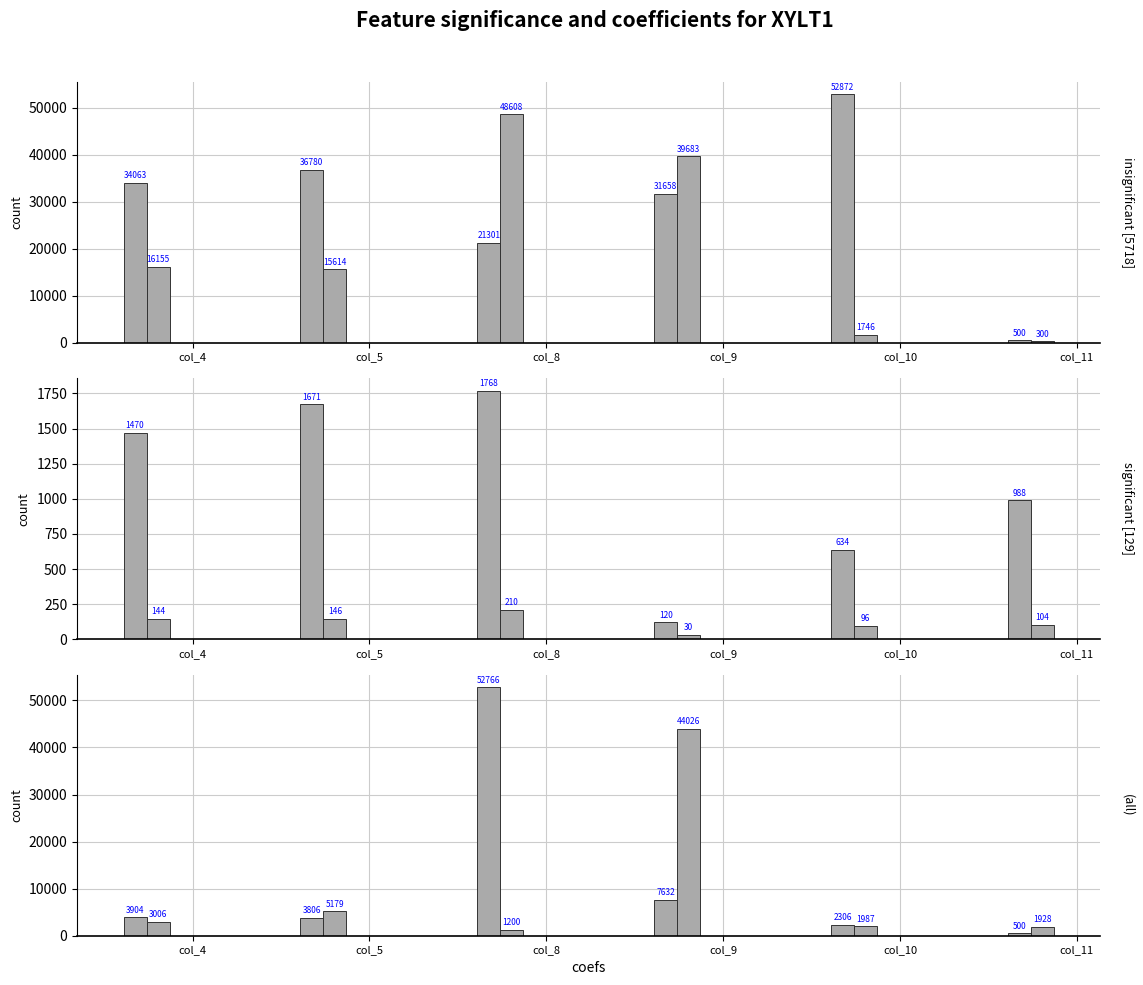

Between col_5 and col_8, which series saw the biggest shift?

Row 5